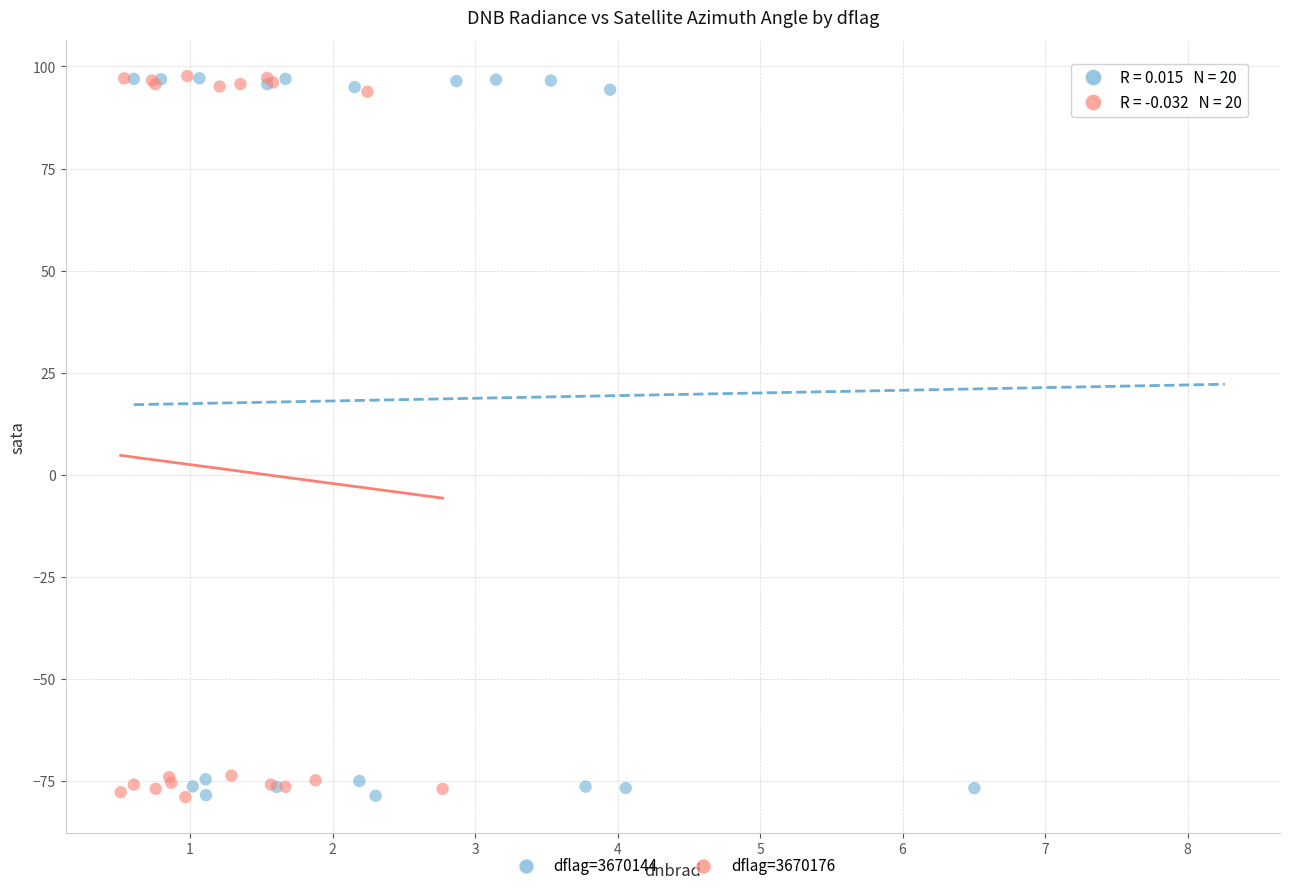

What are all the series names shown in the legend?

dflag=3670144, dflag=3670176